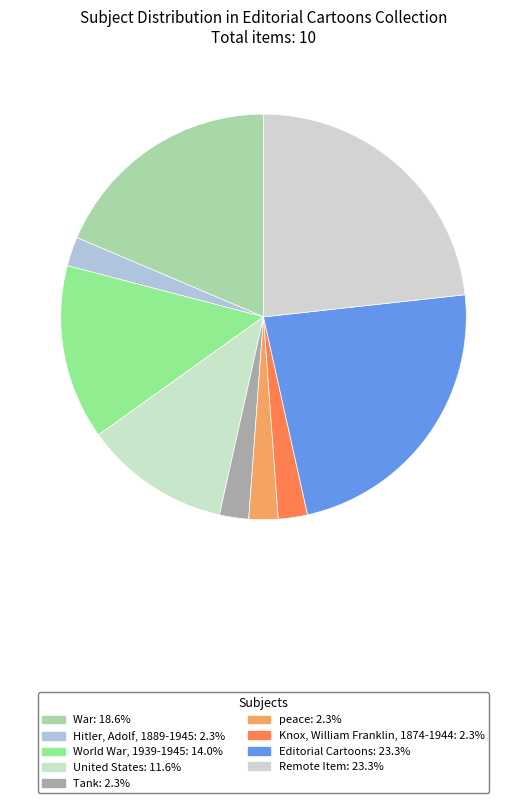

Does any single category account for the majority?

No